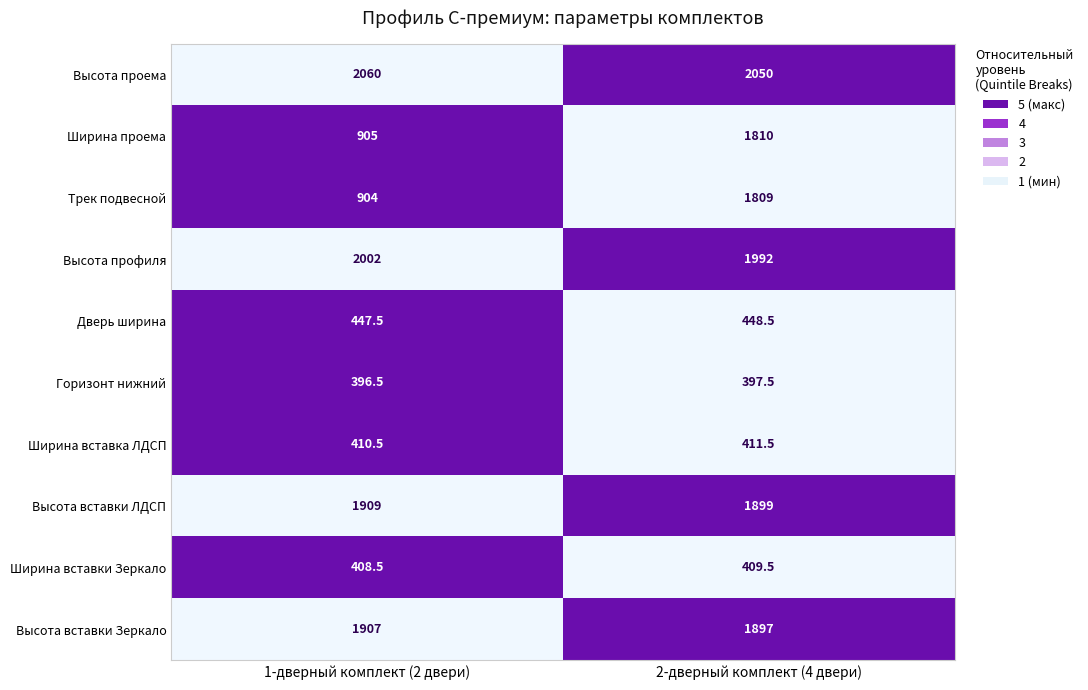

What is the difference between the highest and lowest values at 1-дверный комплект (2 двери)?

1663.5